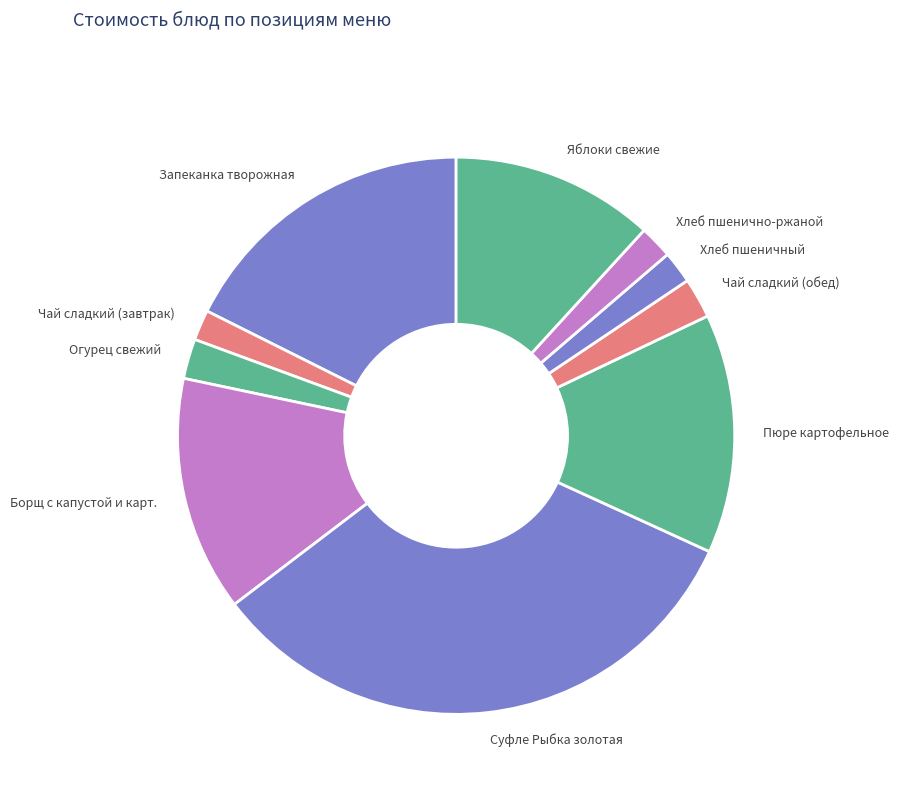

Which category has the biggest portion of the pie?

Суфле Рыбка золотая